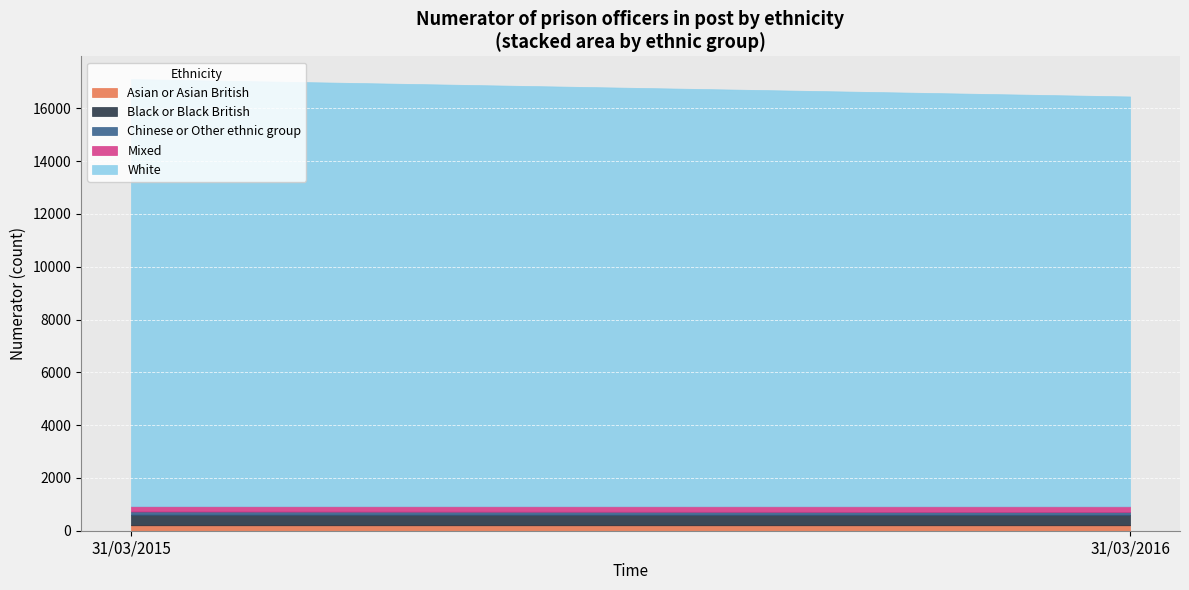

Where is White nearest to the value 15852?

31/03/2016